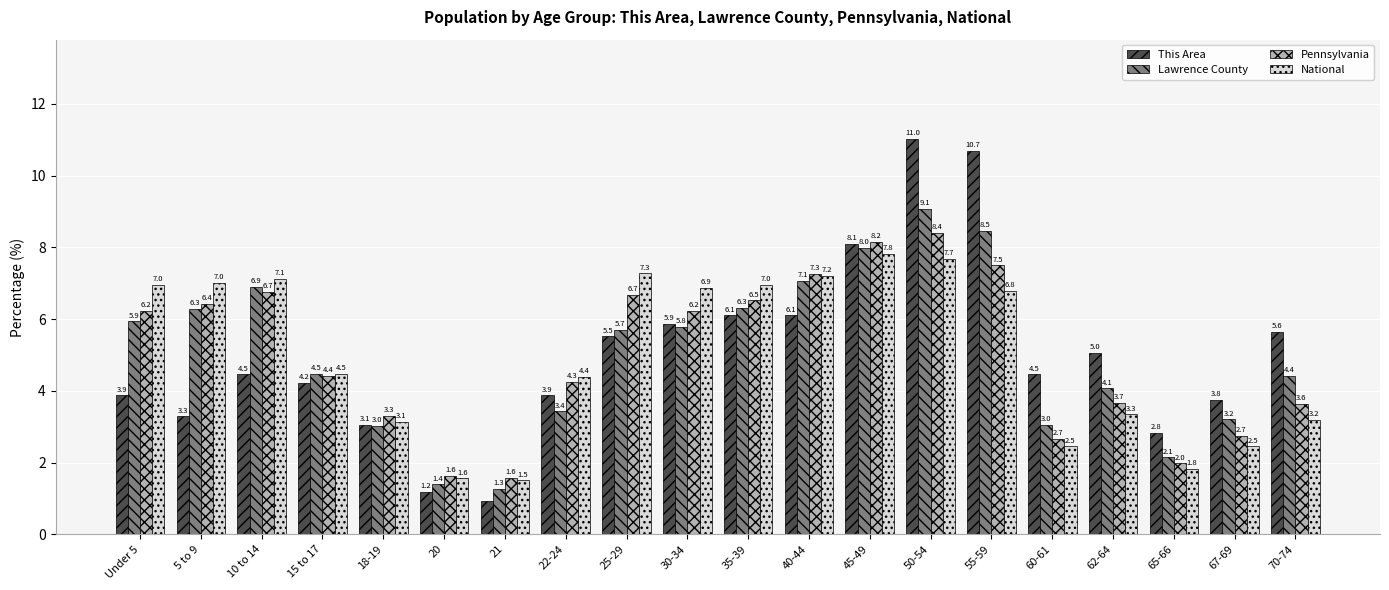

At which category is the sum across all series the highest?

50-54